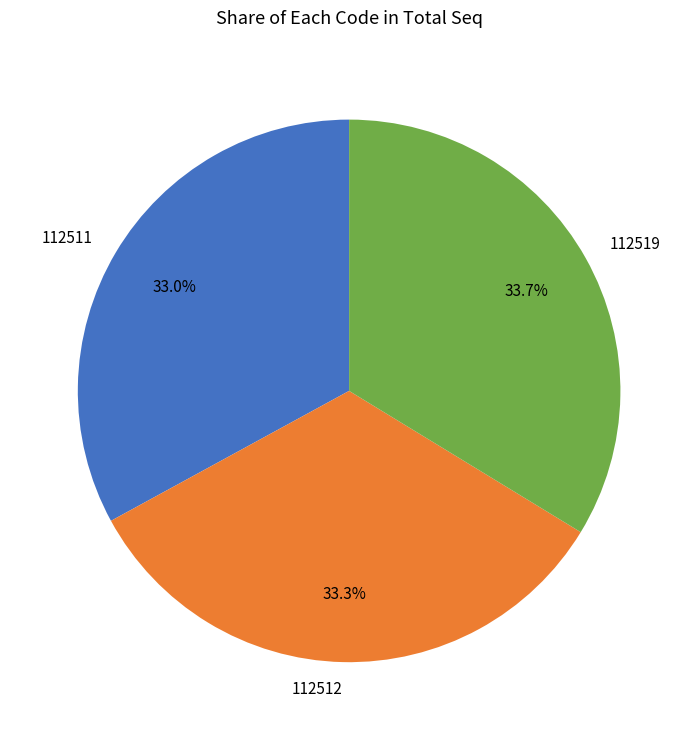

Between 112519 and 112511, which is larger?

112519